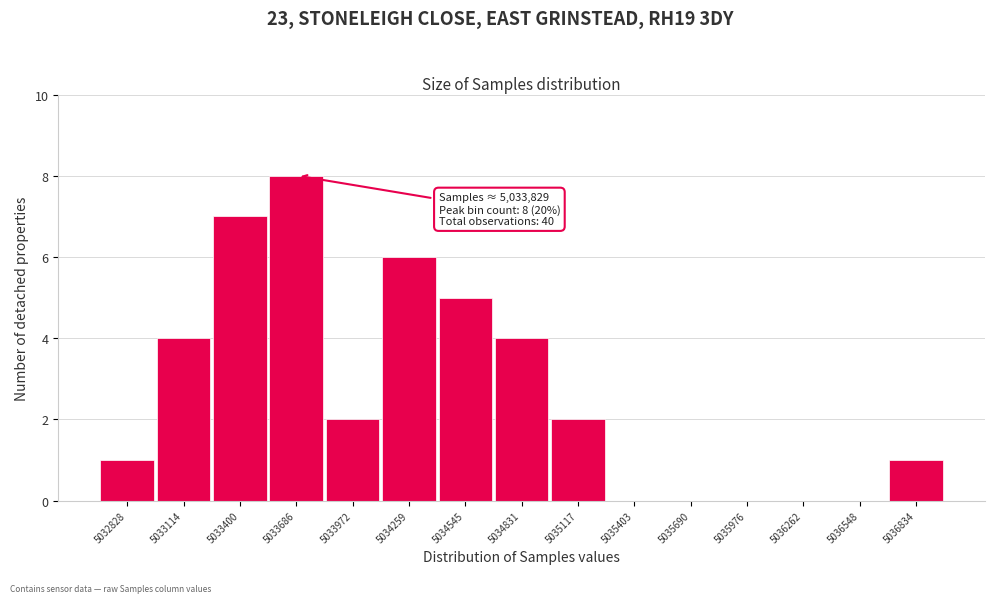

Reading left to right, transcribe all the data shown in this chart.

5032828=1	5033114=4	5033400=7	5033686=8	5033972=2	5034259=6	5034545=5	5034831=4	5035117=2	5035403=0	5035690=0	5035976=0	5036262=0	5036548=0	5036834=1